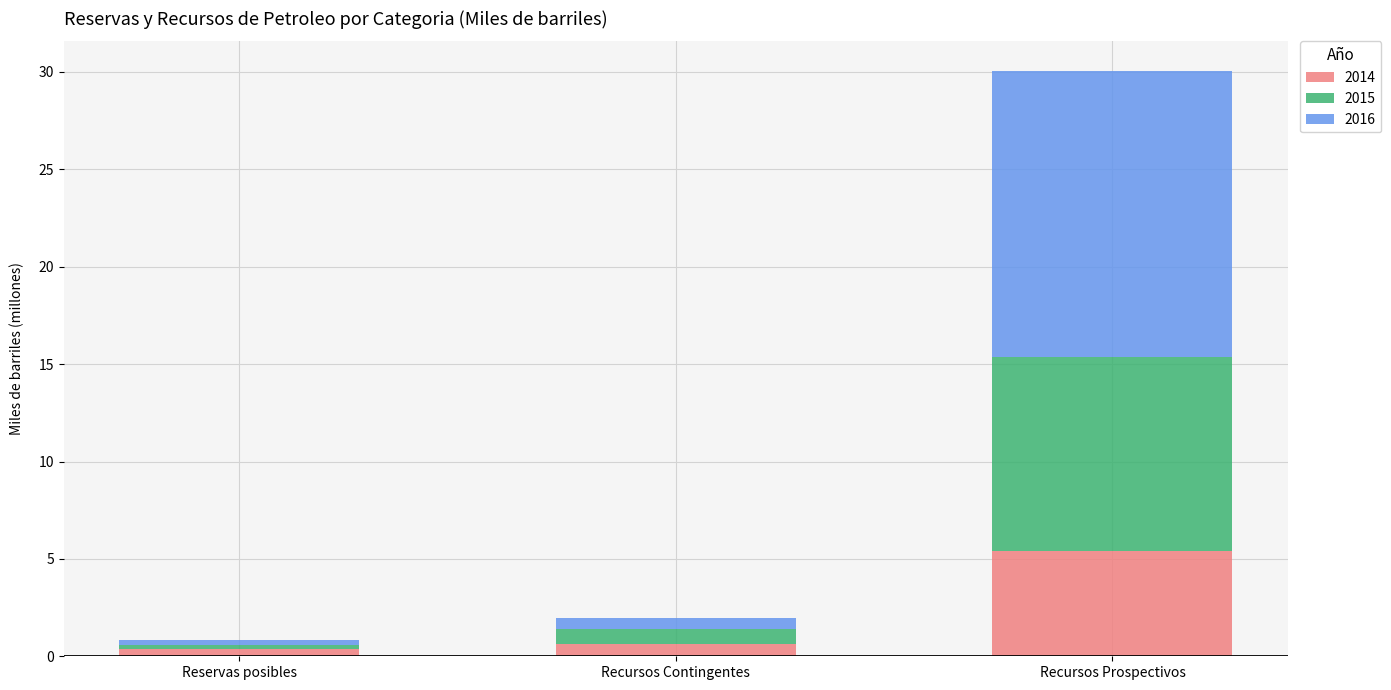

At which category is the sum across all series the highest?

Recursos Prospectivos